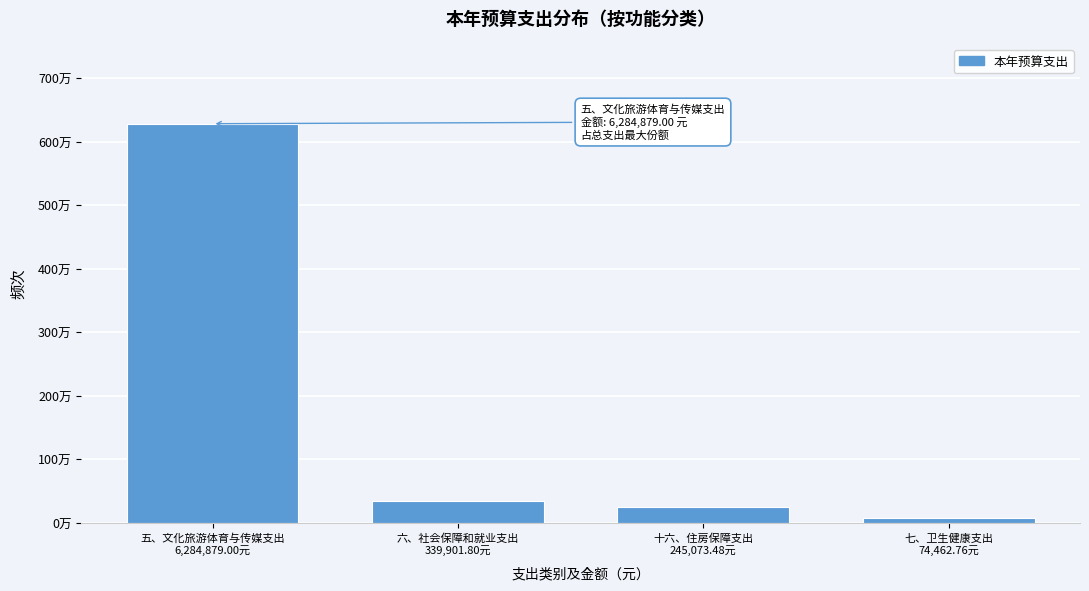

Does the chart contain any negative values?

No